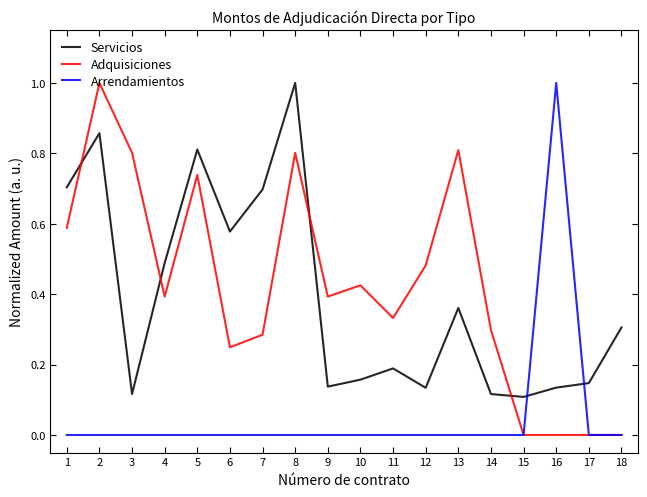

Does the chart have visible grid lines?

No